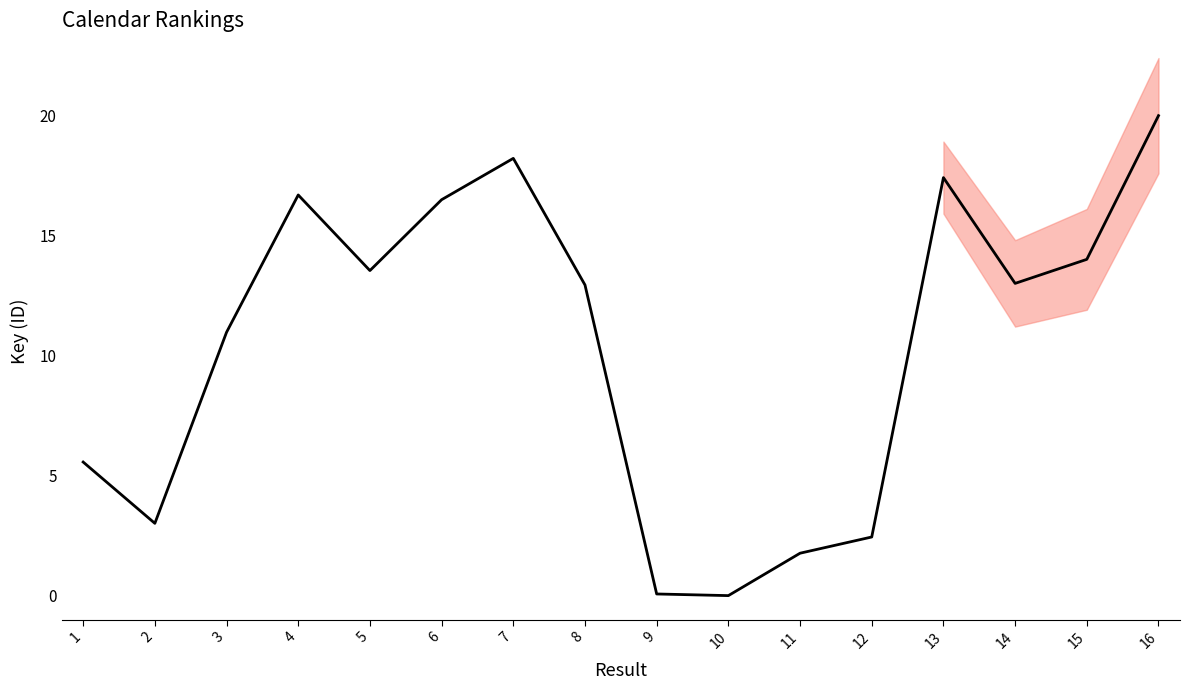

What is the value of the 11th point from the left?

1.8